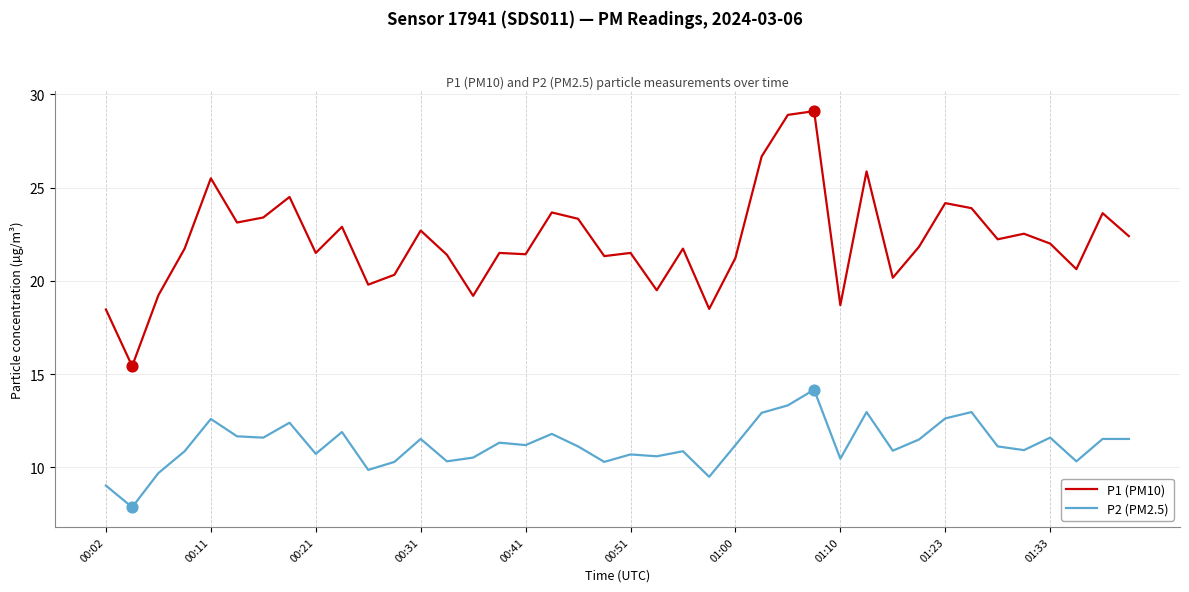

Which series has the largest total across all categories?

P1 (PM10)